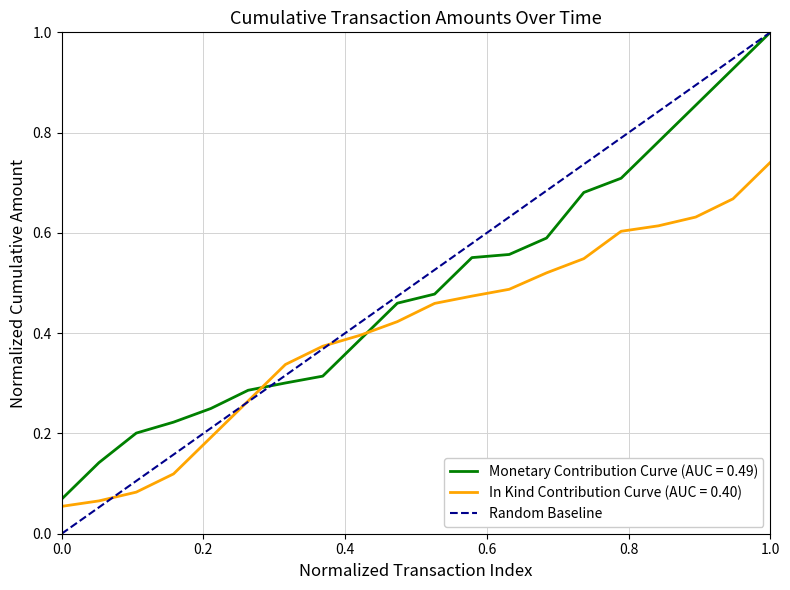

Which series has the largest range (max minus min)?

Random Baseline